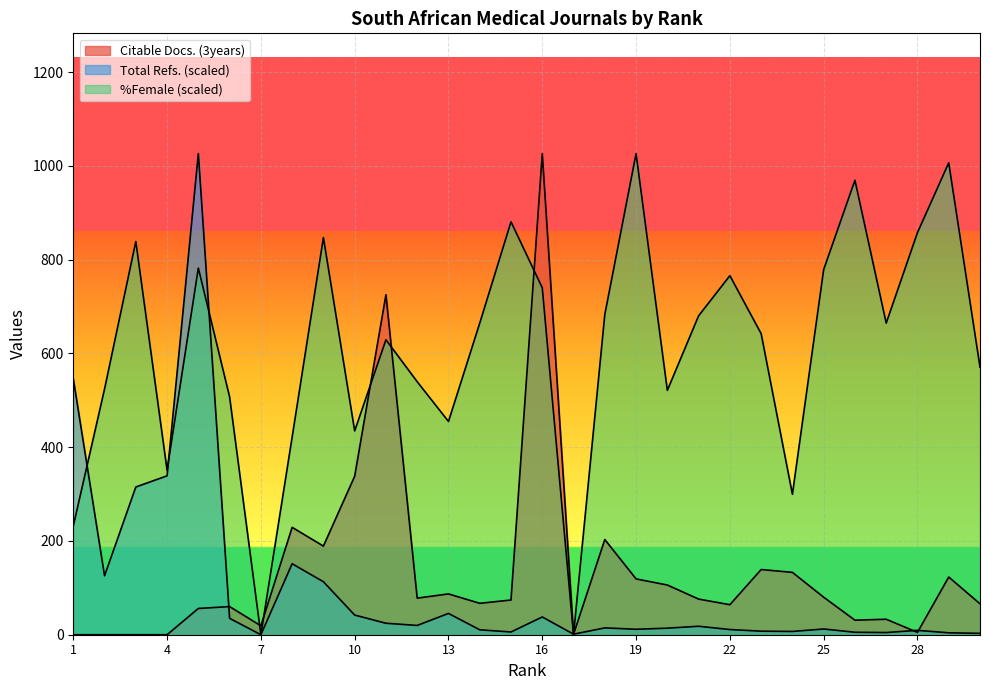

How many times do %Female and Total Refs. cross each other?

5